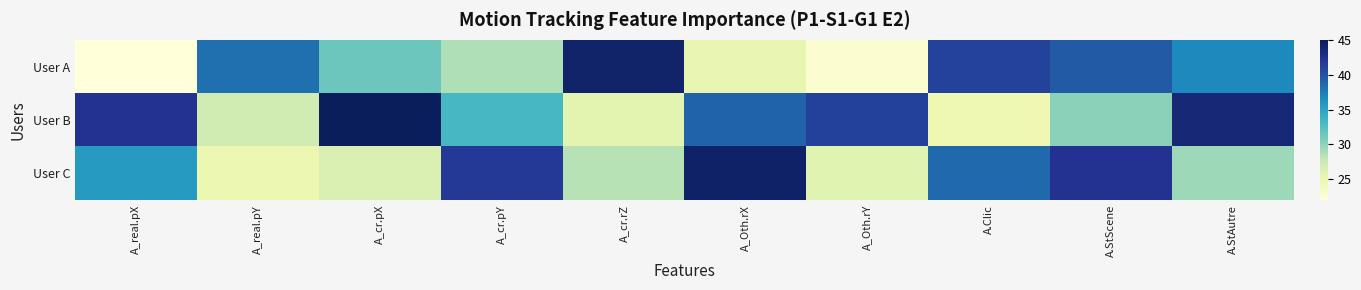

Which series changed the most between A_real.pY and A.StAutre?

User B